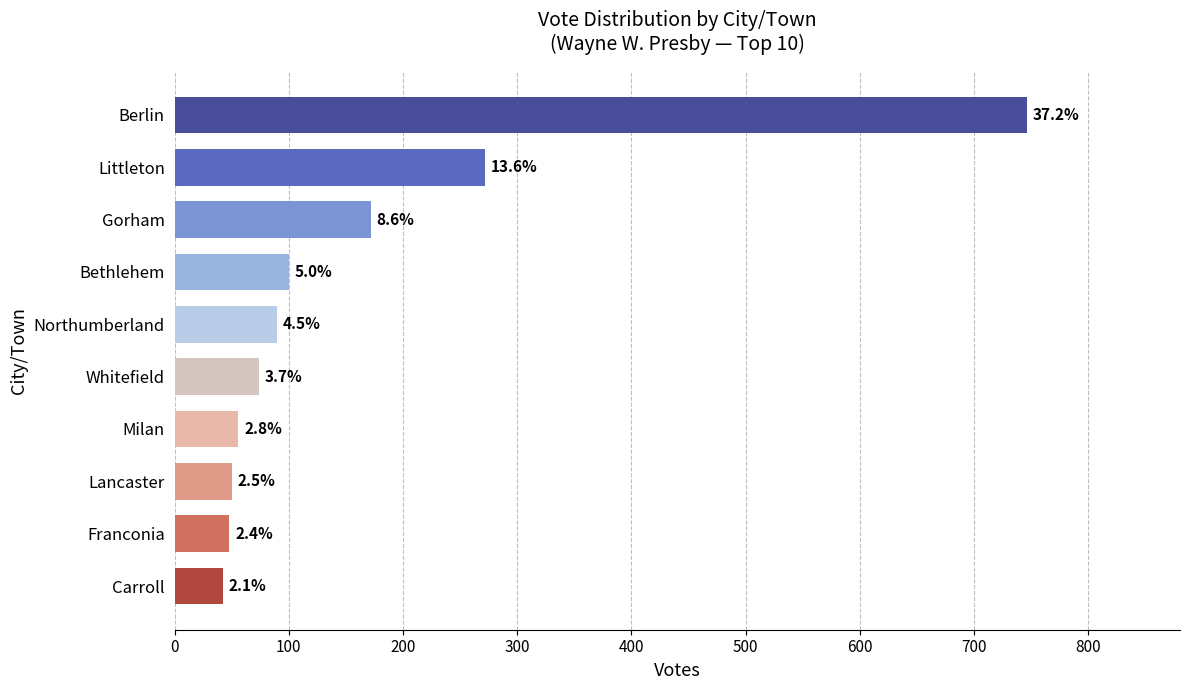

Does the chart contain any negative values?

No